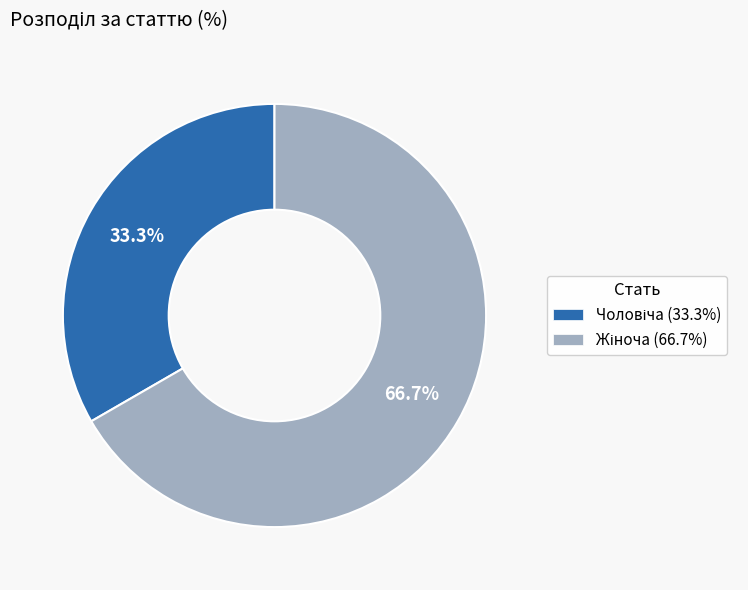

Is there any slice that represents more than half of the pie?

Yes